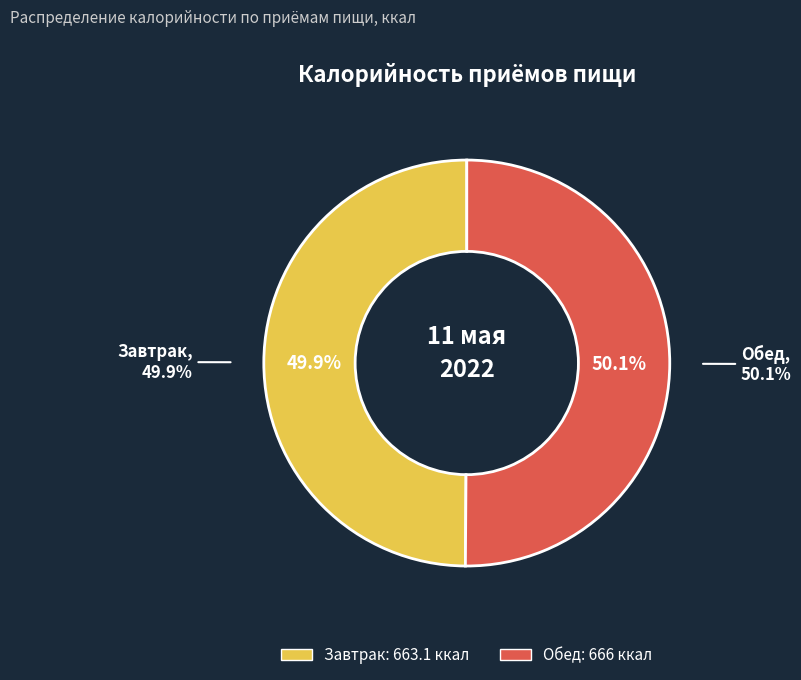

Rank the categories by value from highest to lowest.

Обед, Завтрак